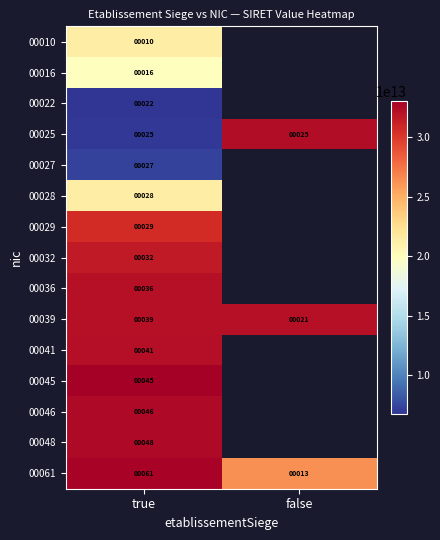

At which label does 00039 reach its minimum?

false